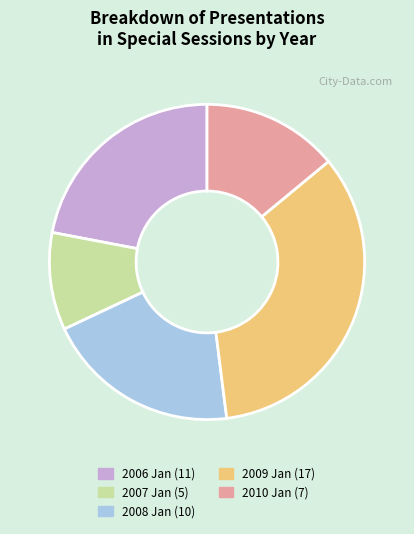

True or false: 2010 Jan accounts for 23% of the total.

False